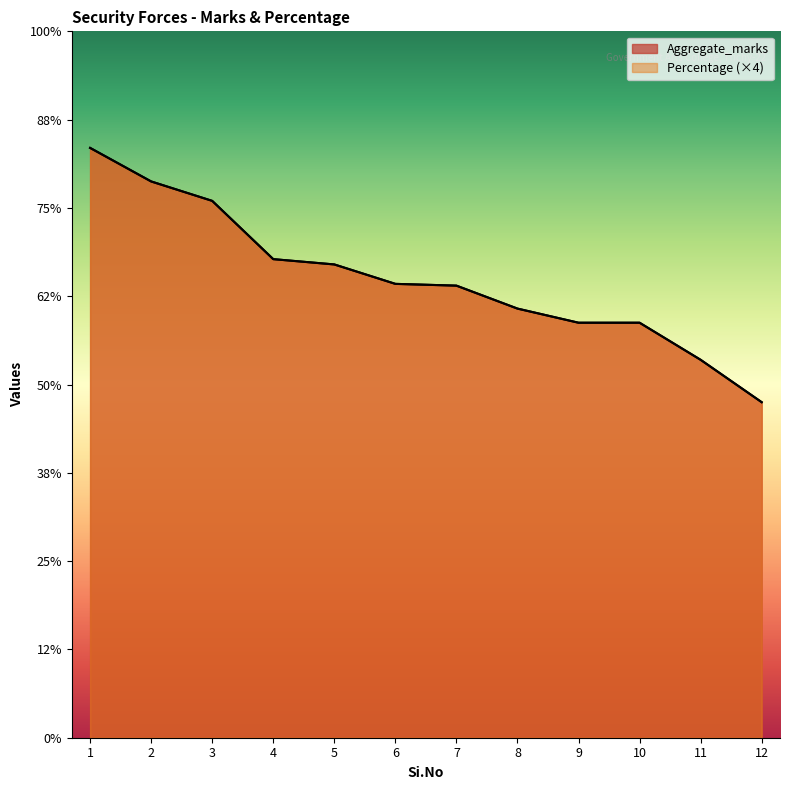

What is the value of the Aggregate_marks point at the 10th from the left?

235